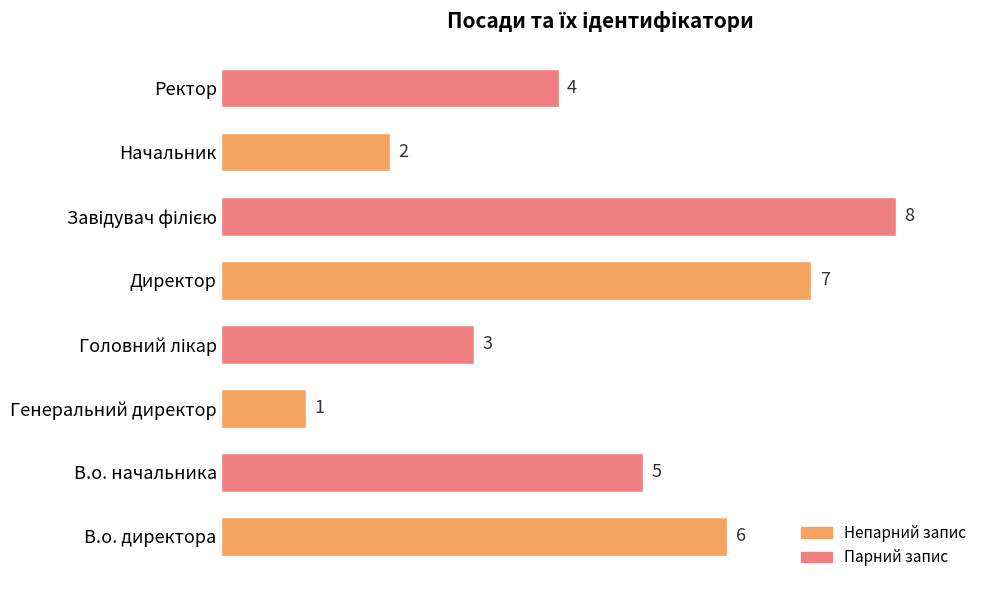

How many values are below 5?

4